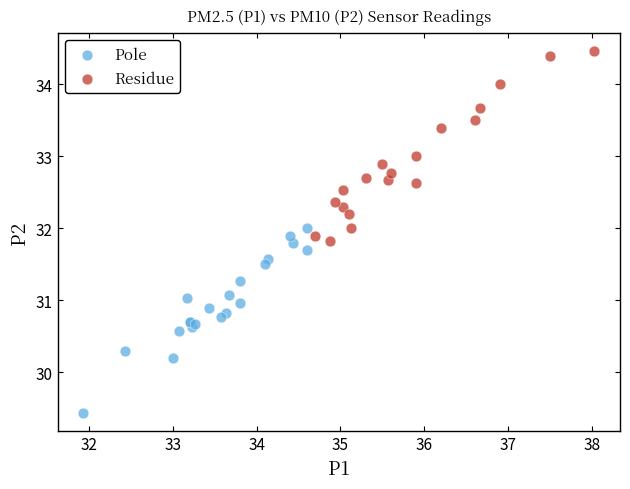

Which series reaches the minimum Y coordinate?

Pole